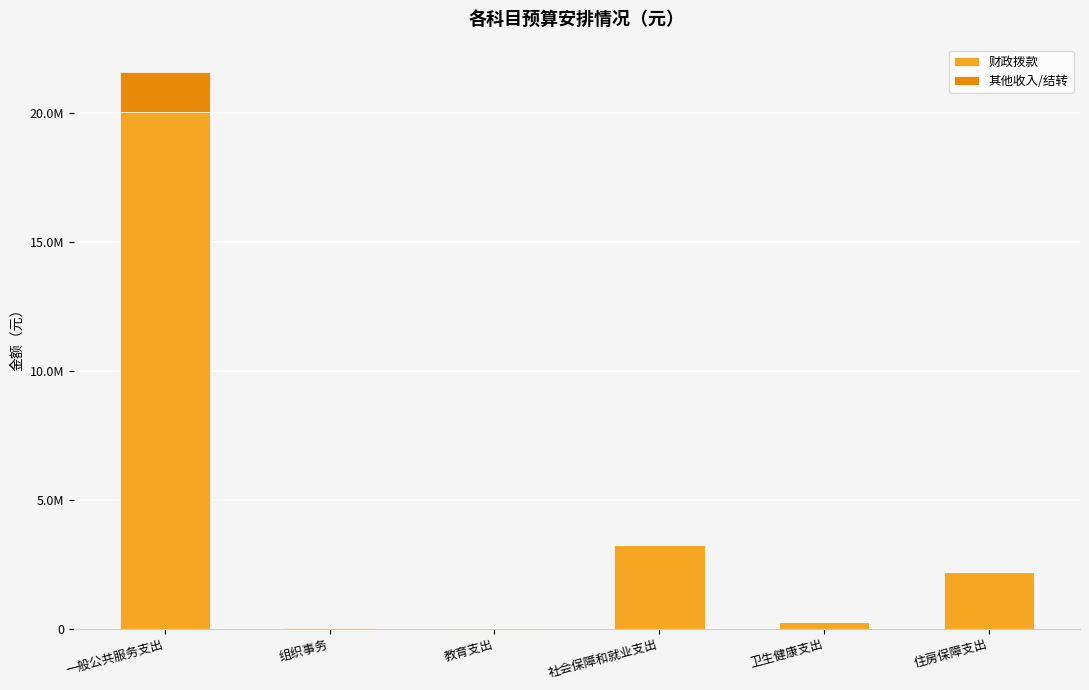

What position from the right is 一般公共服务支出?

6